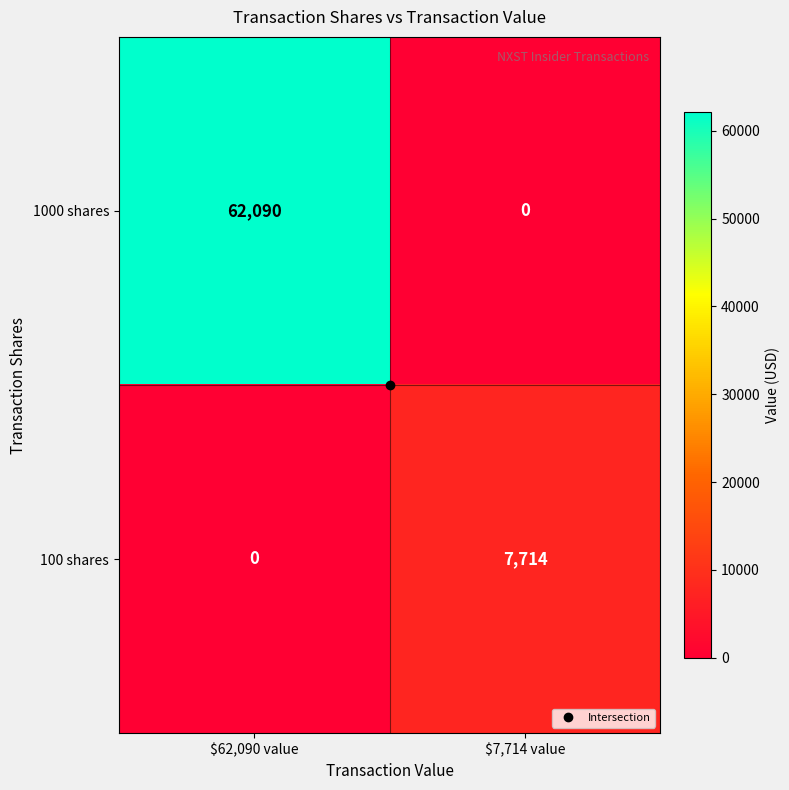

Count the number of categories in the chart.

2